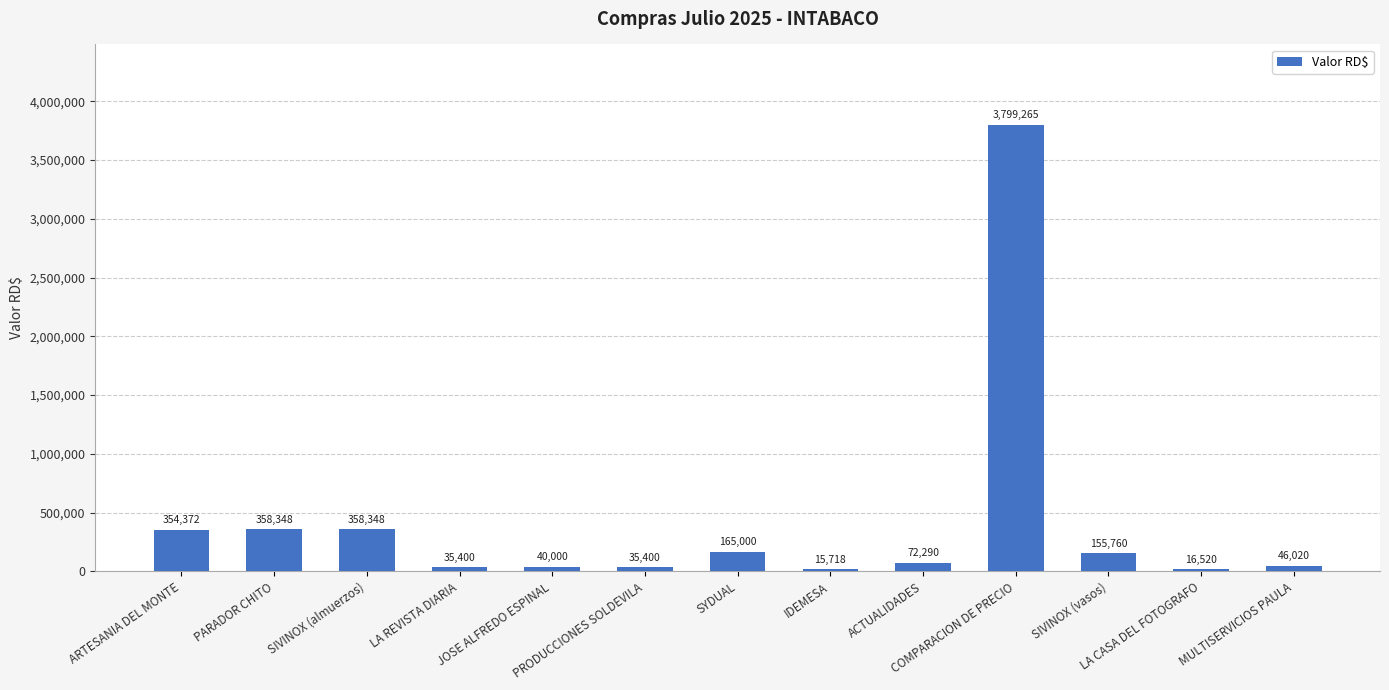

How many categories are shown in the chart?

13